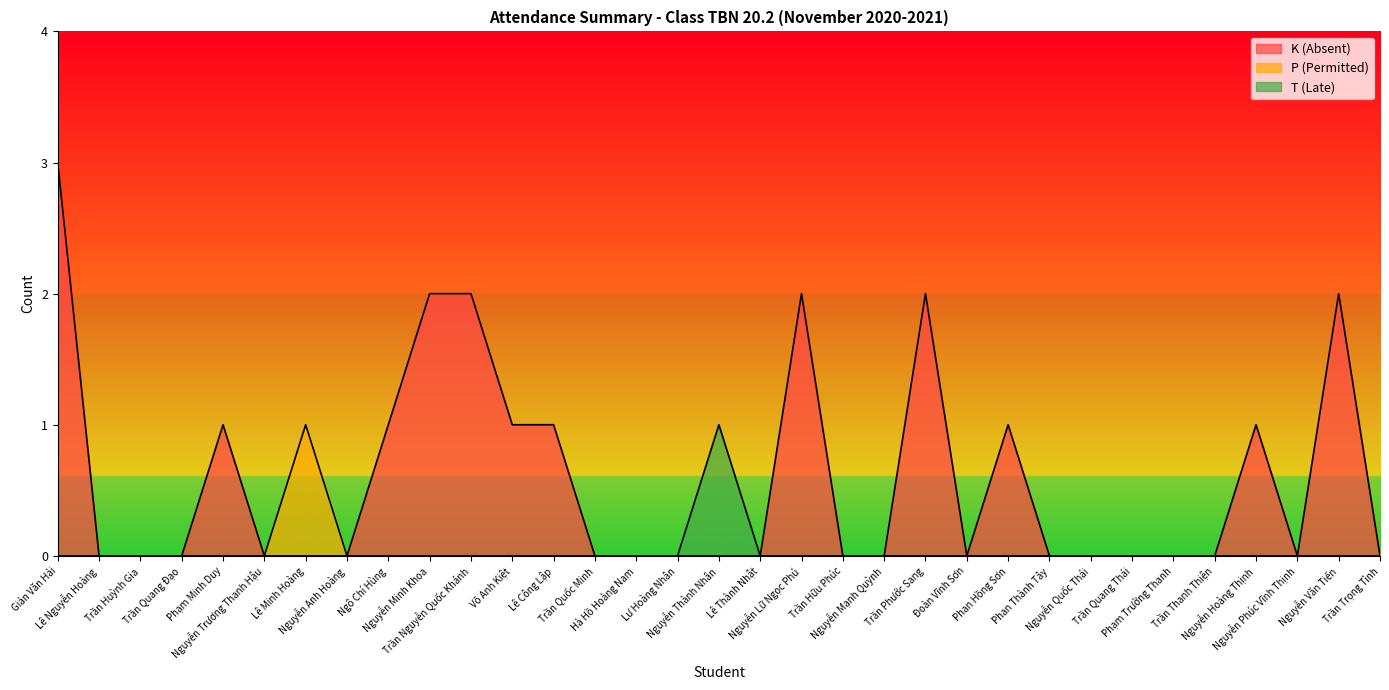

At Lê Minh Hoàng, list the series in order from largest to smallest.

P (Permitted), K (Absent), T (Late)